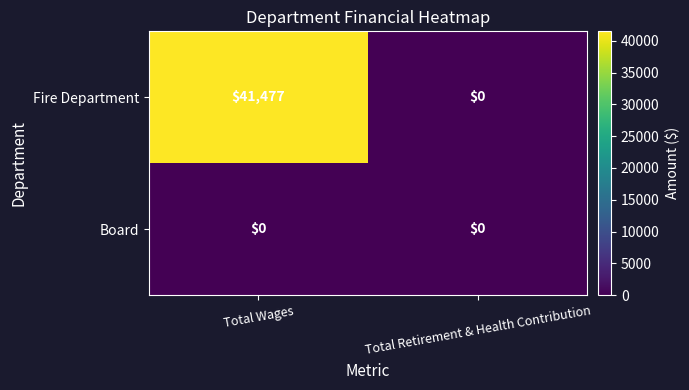

What is the greatest value displayed?

41477